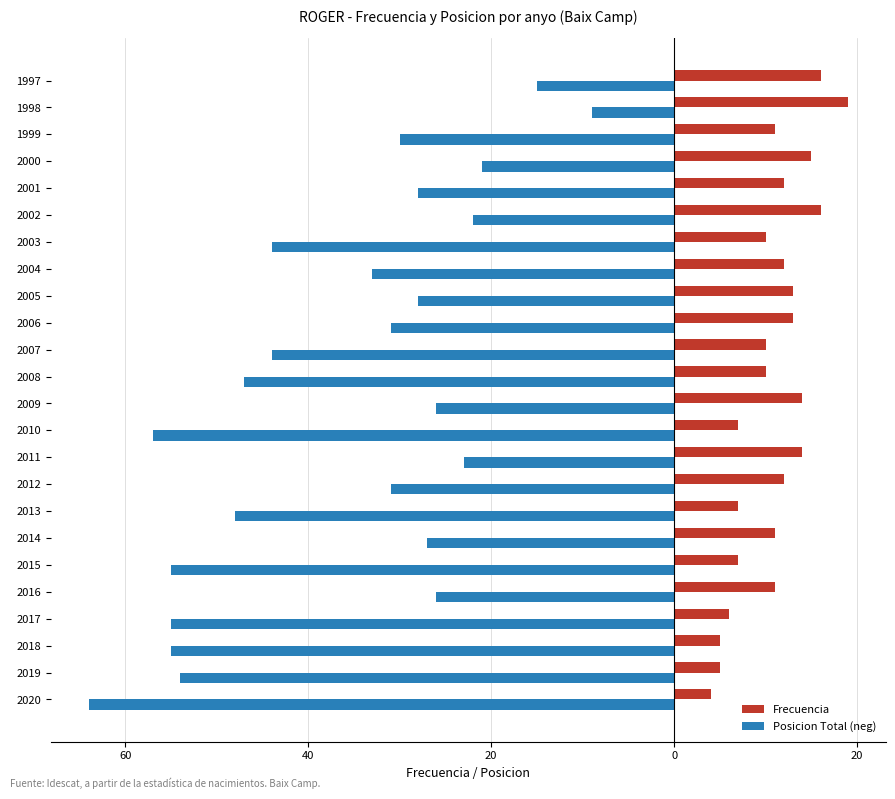

What are all the series names shown in the legend?

Frecuencia, Posicion Total (neg)